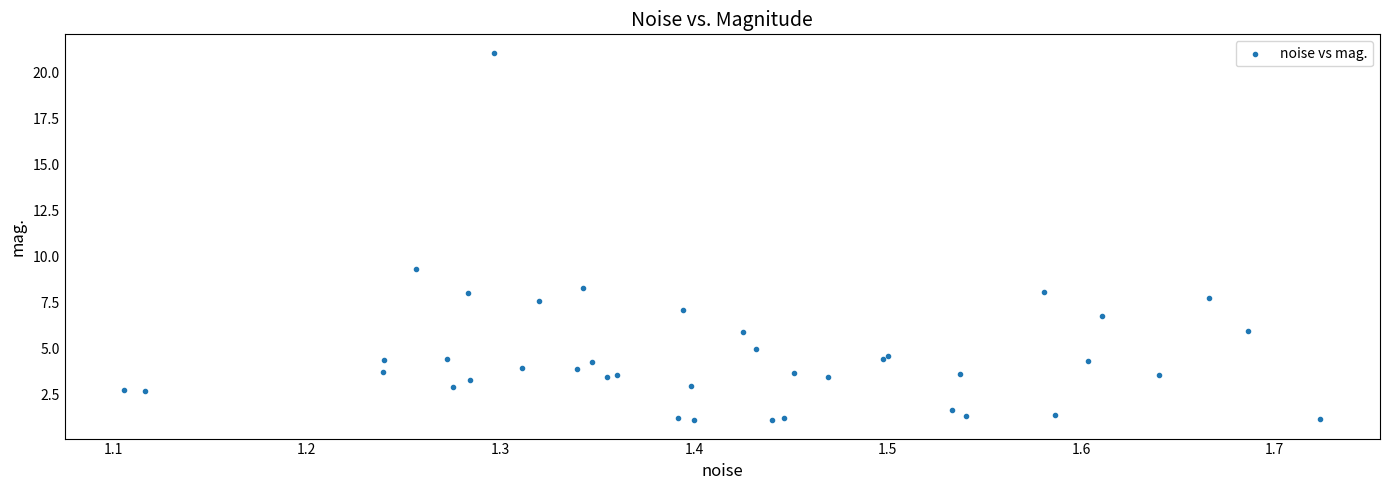

What Y value in the scatter plot is closest to 11?

9.3